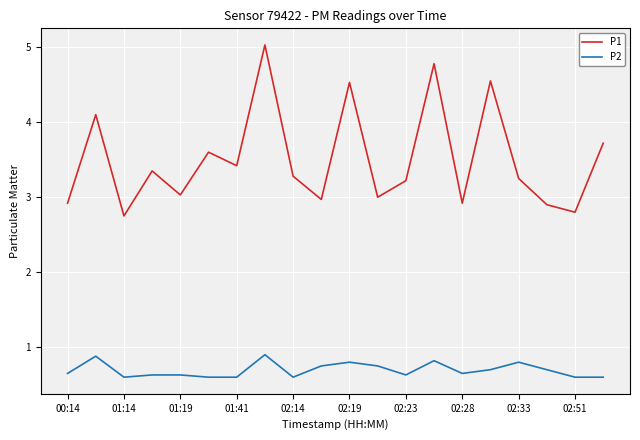

Which series has the largest total across all categories?

P1